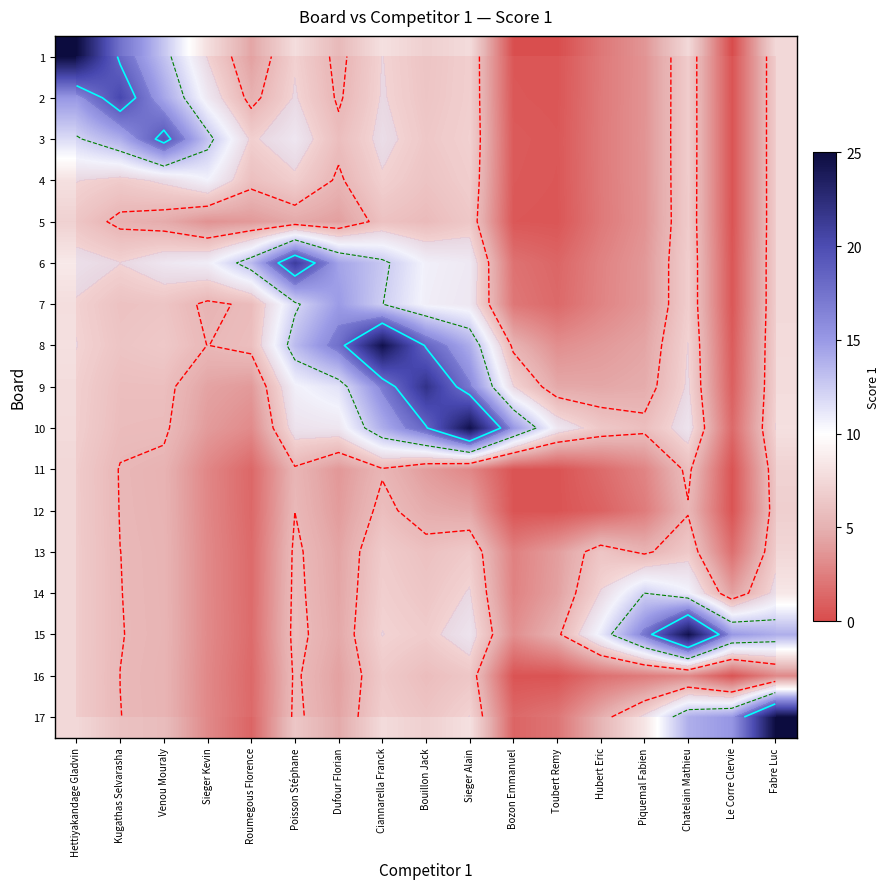

Rank the categories by 5 value from lowest to highest.

Le Corre Clervie, Toubert Remy, Bozon Emmanuel, Hubert Eric, Piquemal Fabien, Sieger Kevin, Roumegous Florence, Dufour Florian, Poisson Stéphane, Venou Mouraly, Kugathas Selvarasha, Bouillon Jack, Ciannarella Franck, Hettiyakandage Gladvin, Sieger Alain, Chatelain Mathieu, Fabre Luc